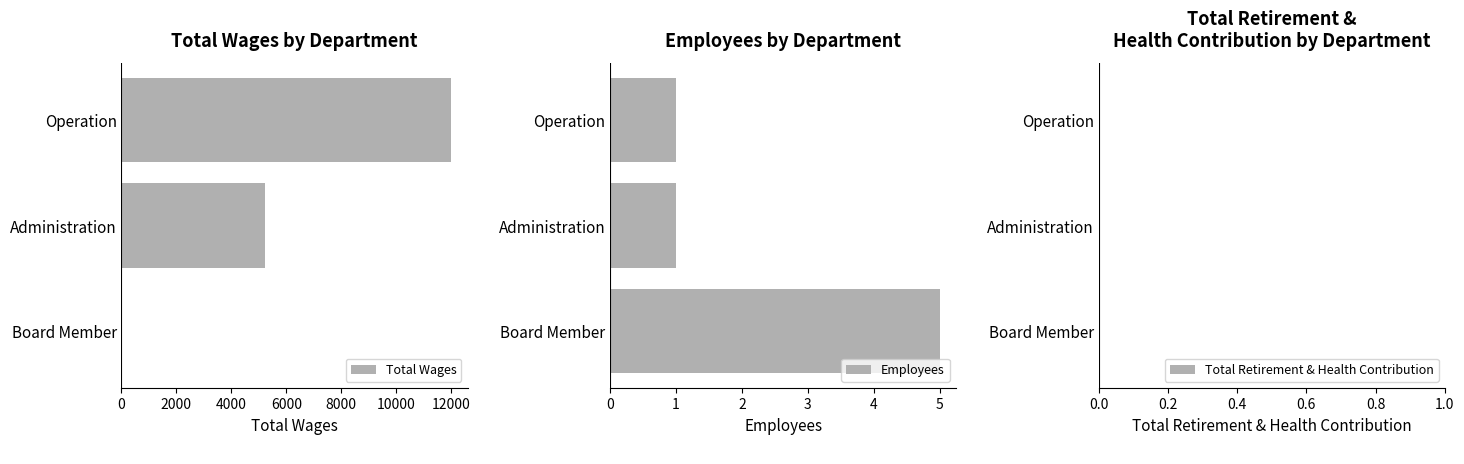

What is the sum of all Total Wages values?

17220